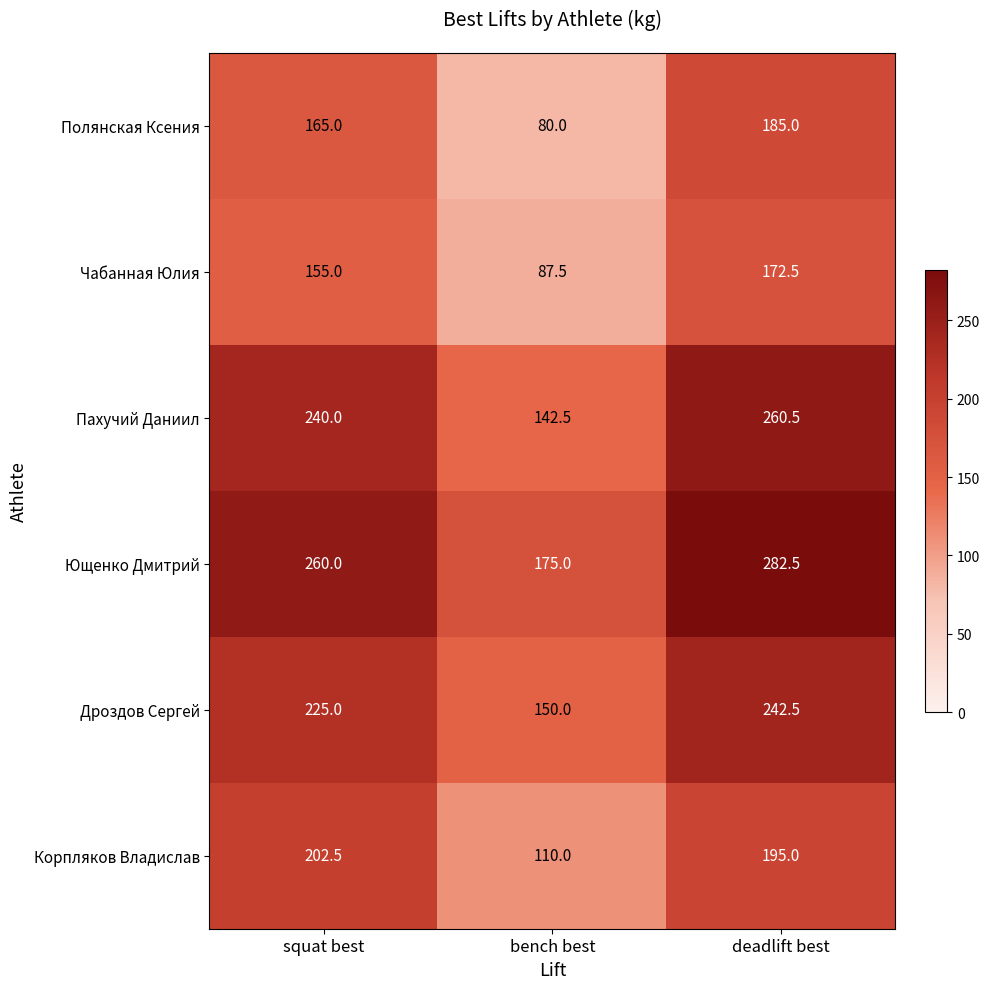

What is the approximate value of Пахучий Даниил at deadlift best?

260.5